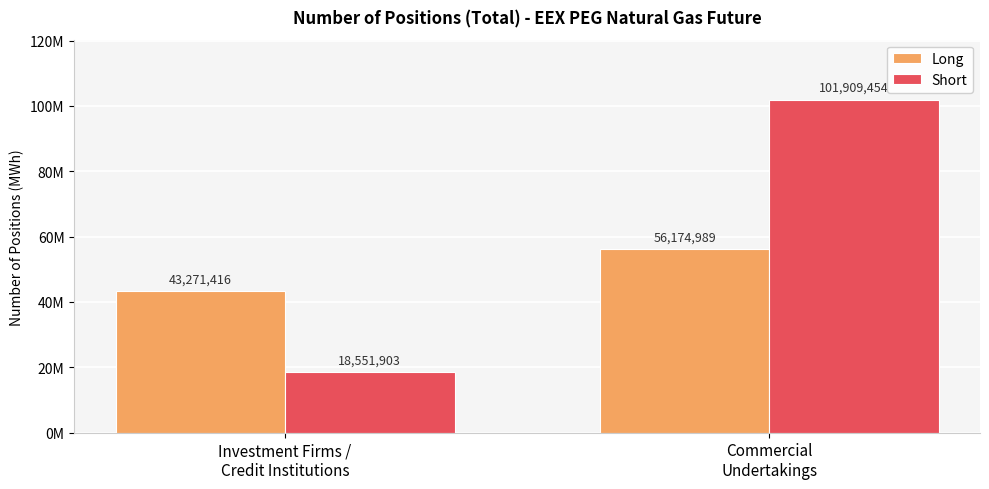

Does the chart contain any negative values?

No